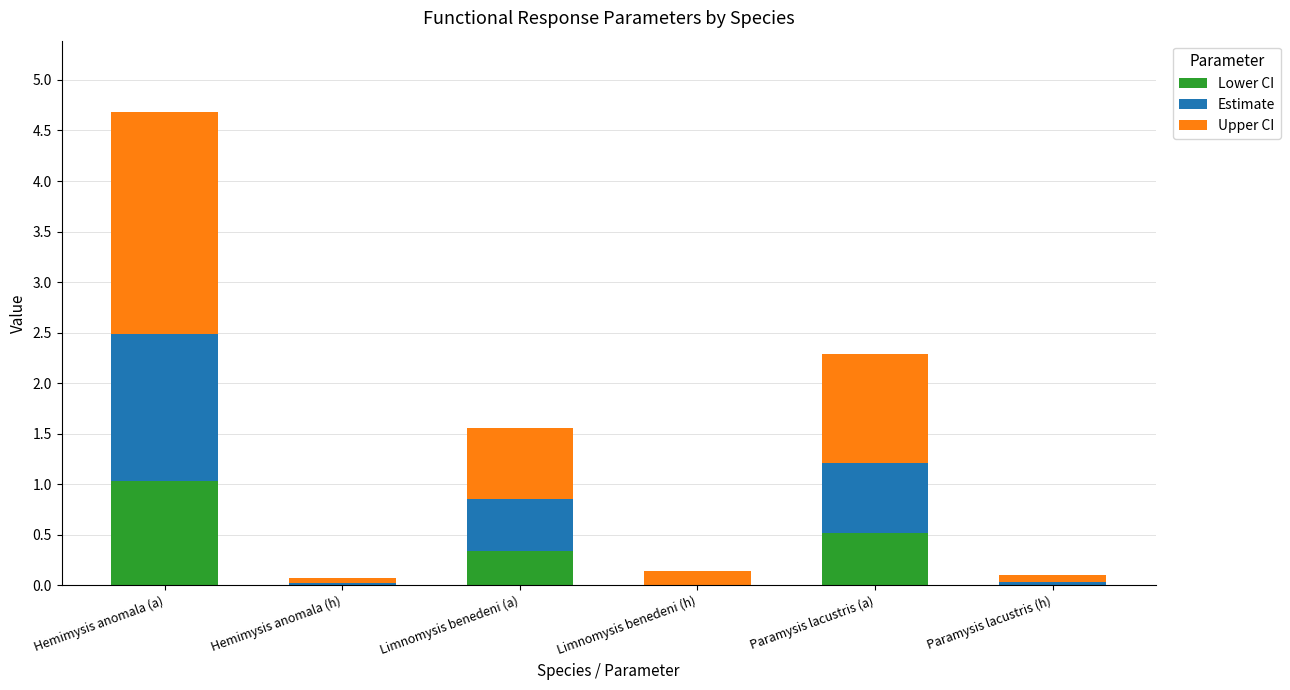

What is the total value across all series at Paramysis lacustris (a)?

2.3